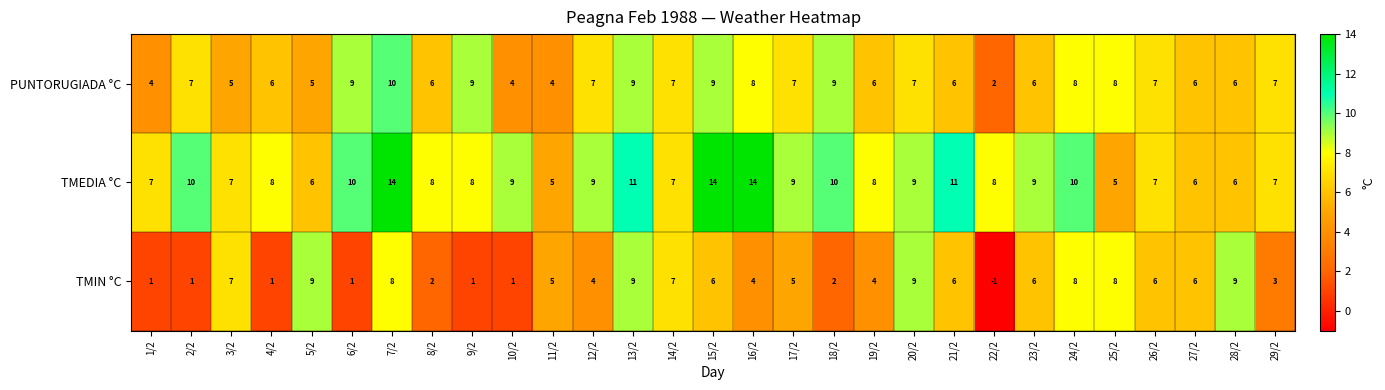

At how many categories does at least one series exceed 0?

29